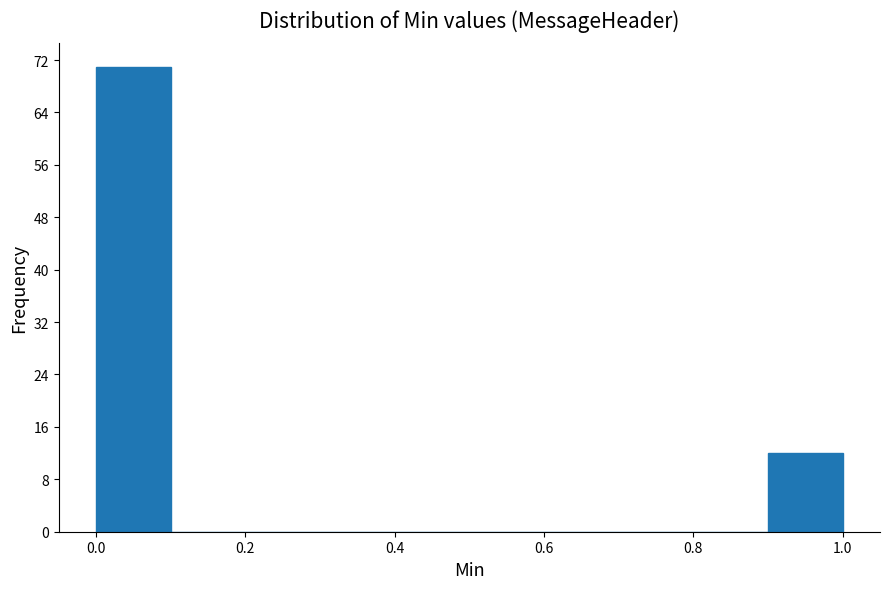

Over which range of the x-axis is the bar tallest?

0.0 to 0.1